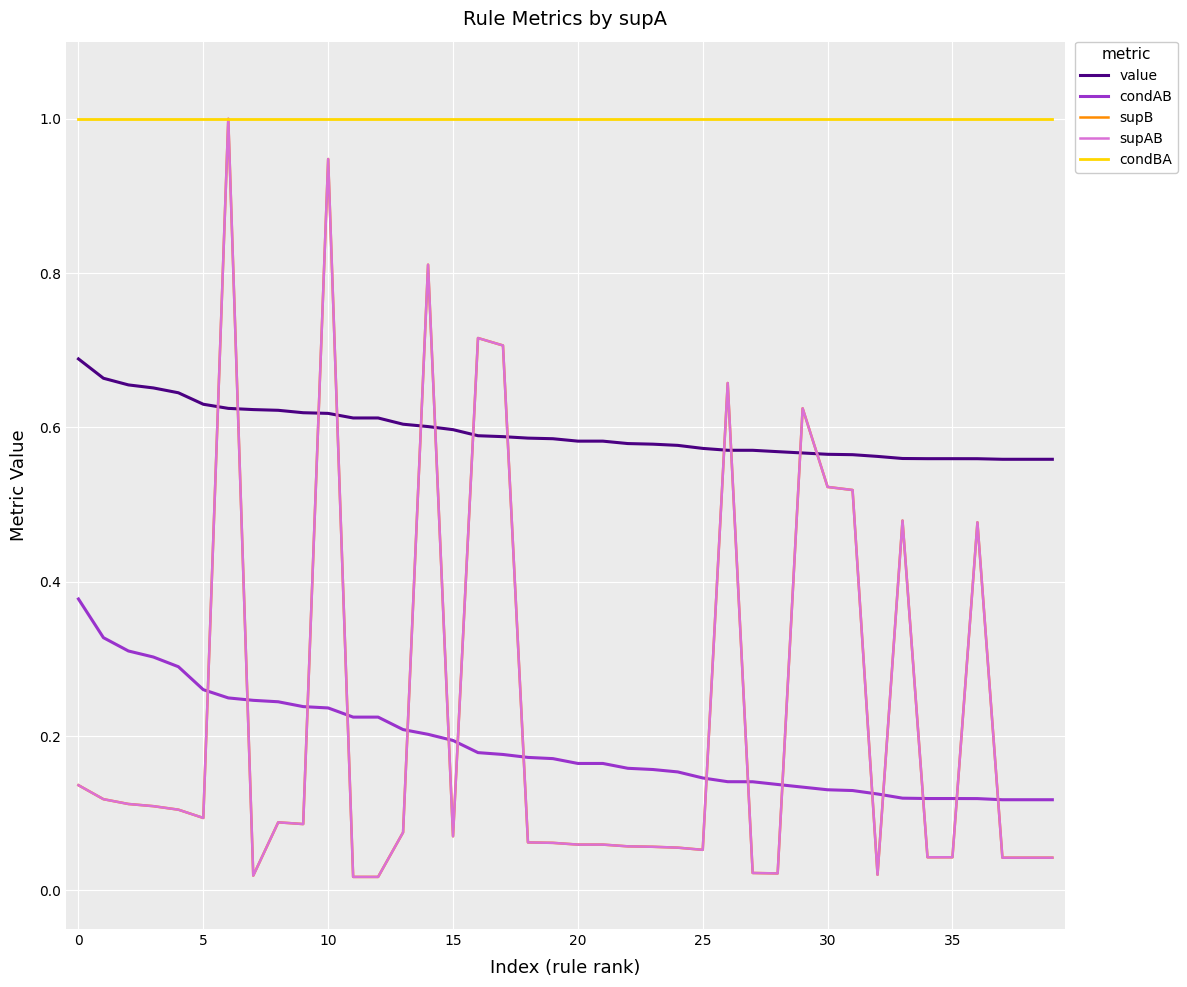

Is this an area chart (filled region under the line)?

No